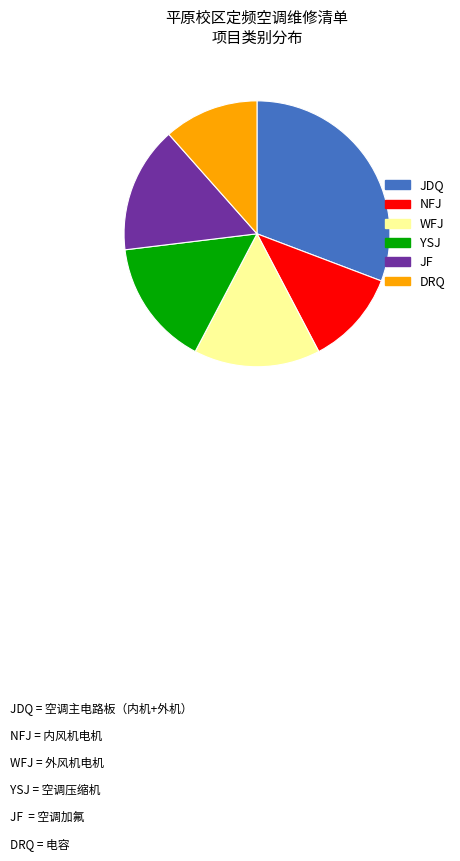

Is there a majority slice in this chart?

No